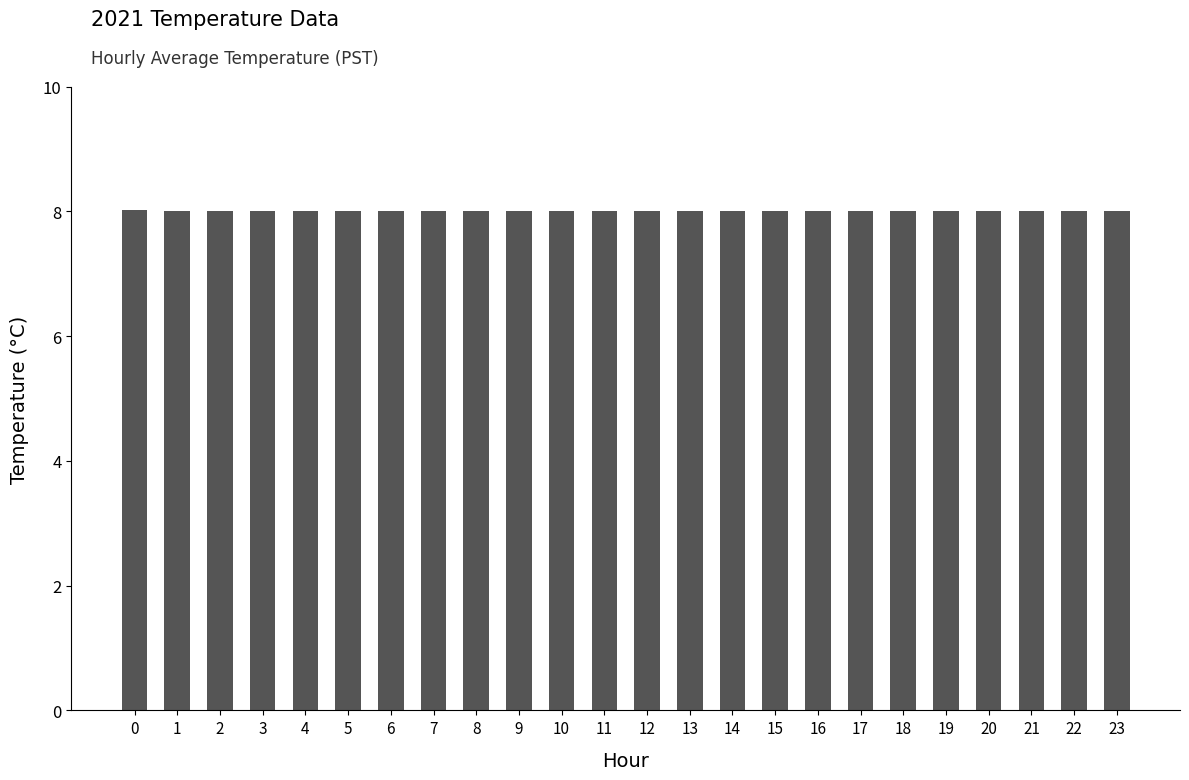

What is the maximum value shown in the chart?

8.0